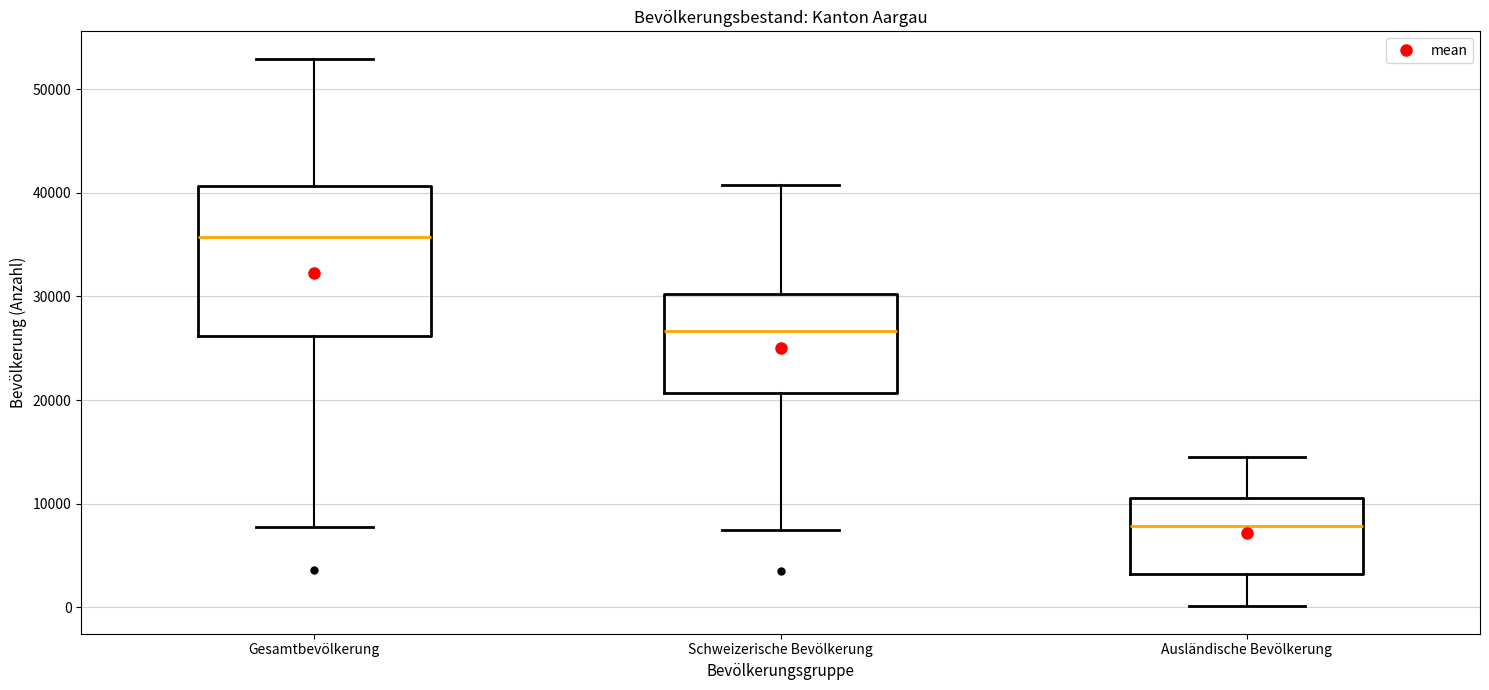

Where does the median line of the box for Schweizerische Bevölkerung sit on the y-axis? The values are not printed on the chart, so give them approximately, as read against the axis.

27000